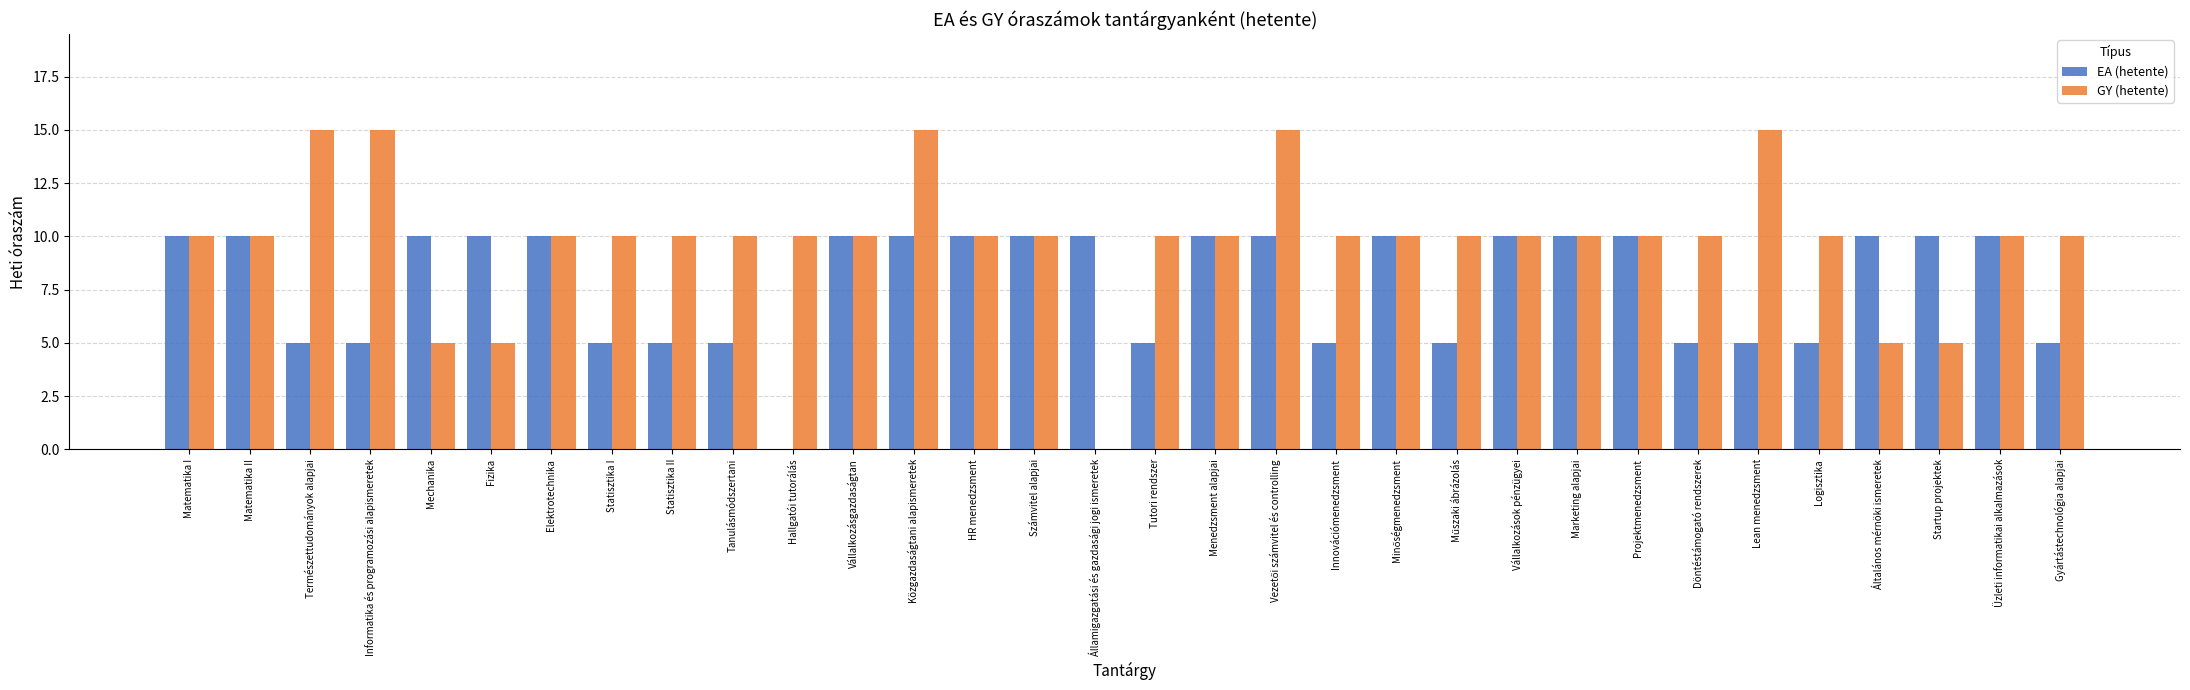

What is the sum of the EA (hetente) values at Statisztika II and Logisztika?

10